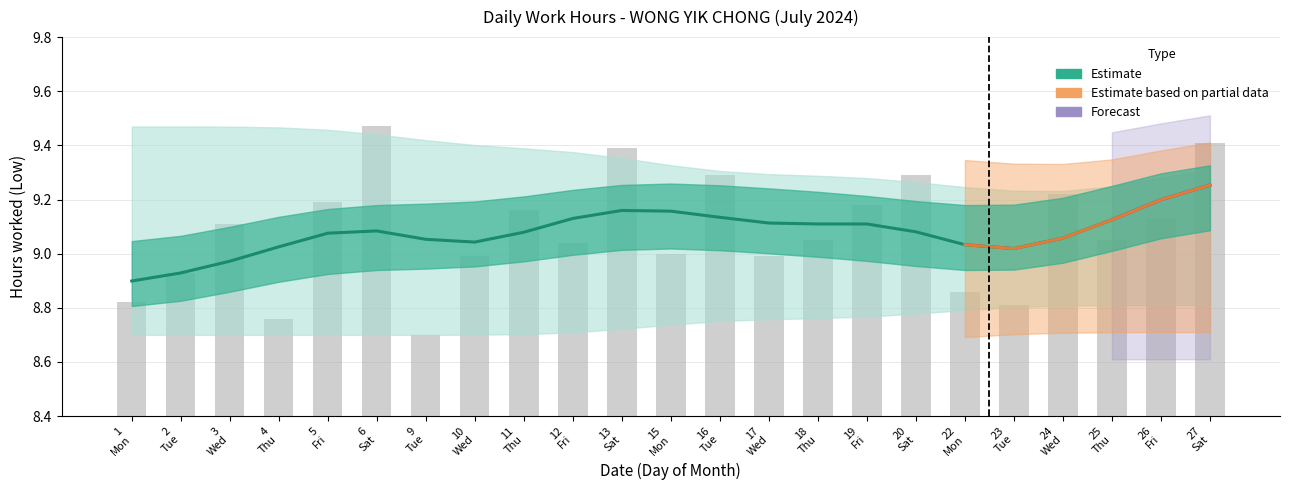

Reading left to right, what are all the values shown in this chart?

1
Mon=8.9	2
Tue=8.9	3
Wed=9.0	4
Thu=9.0	5
Fri=9.1	6
Sat=9.1	9
Tue=9.1	10
Wed=9.0	11
Thu=9.1	12
Fri=9.1	13
Sat=9.2	15
Mon=9.2	16
Tue=9.1	17
Wed=9.1	18
Thu=9.1	19
Fri=9.1	20
Sat=9.1	22
Mon=9.0	23
Tue=9.0	24
Wed=9.1	25
Thu=9.1	26
Fri=9.2	27
Sat=9.3